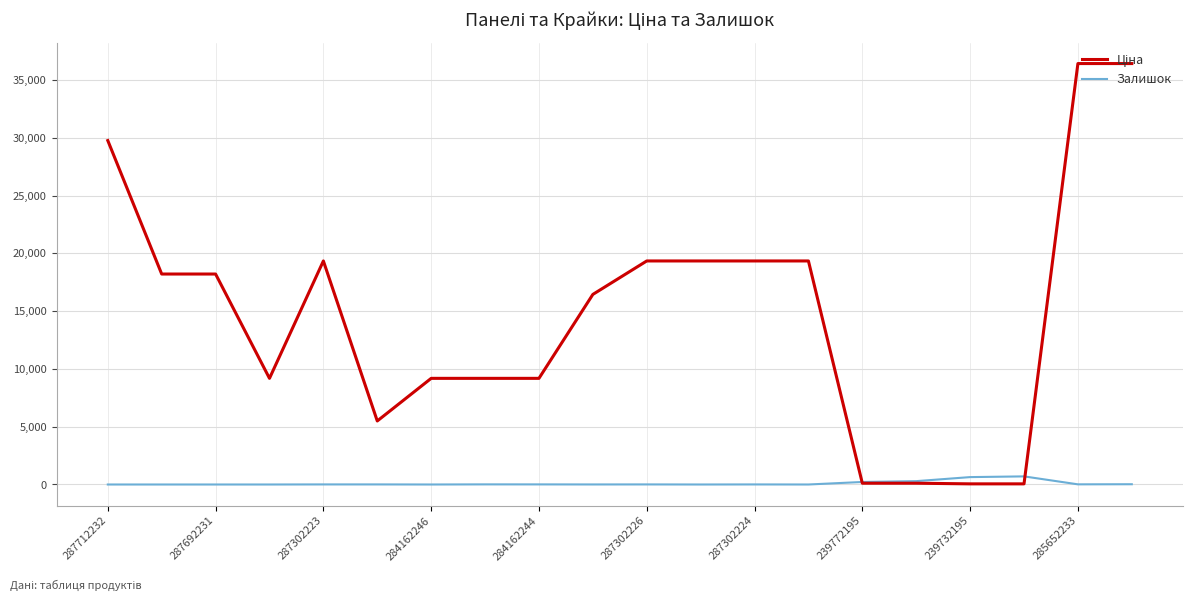

What is the greatest value displayed?

36424.0